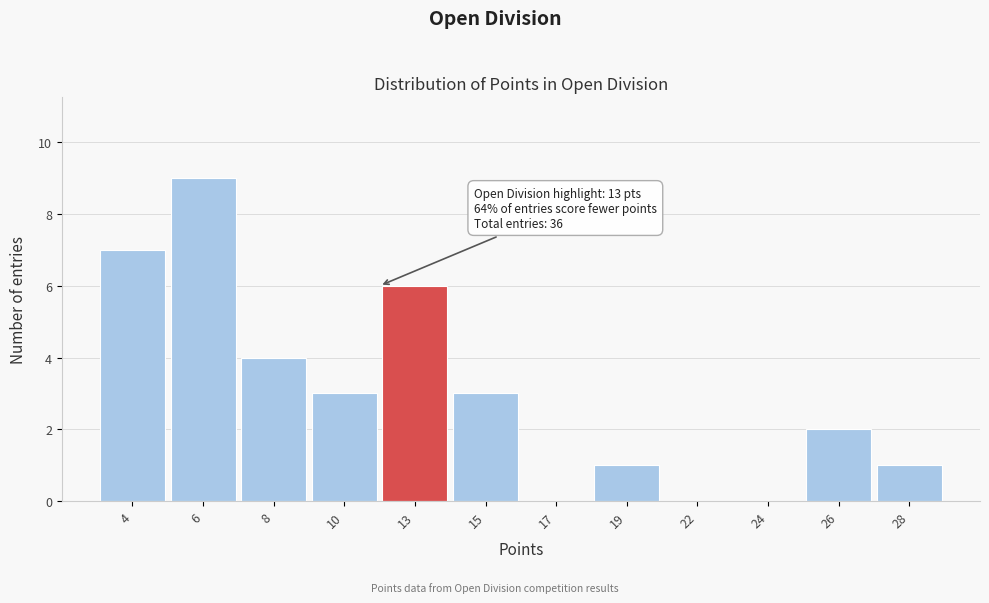

Reading left to right, extract all data points from this chart.

4=7	6=9	8=4	10=3	13=6	15=3	17=0	19=1	22=0	24=0	26=2	28=1